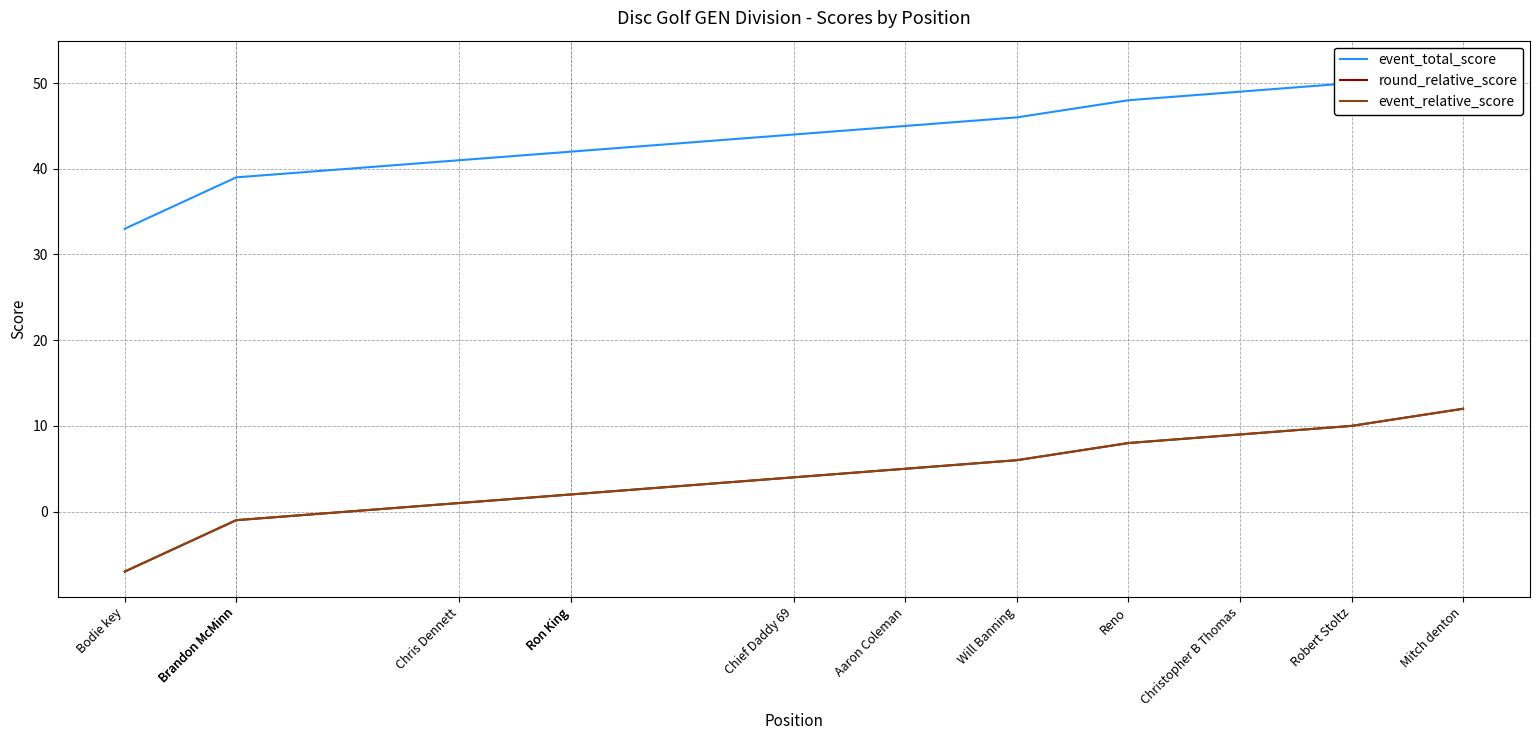

How many lines are shown in the chart?

3